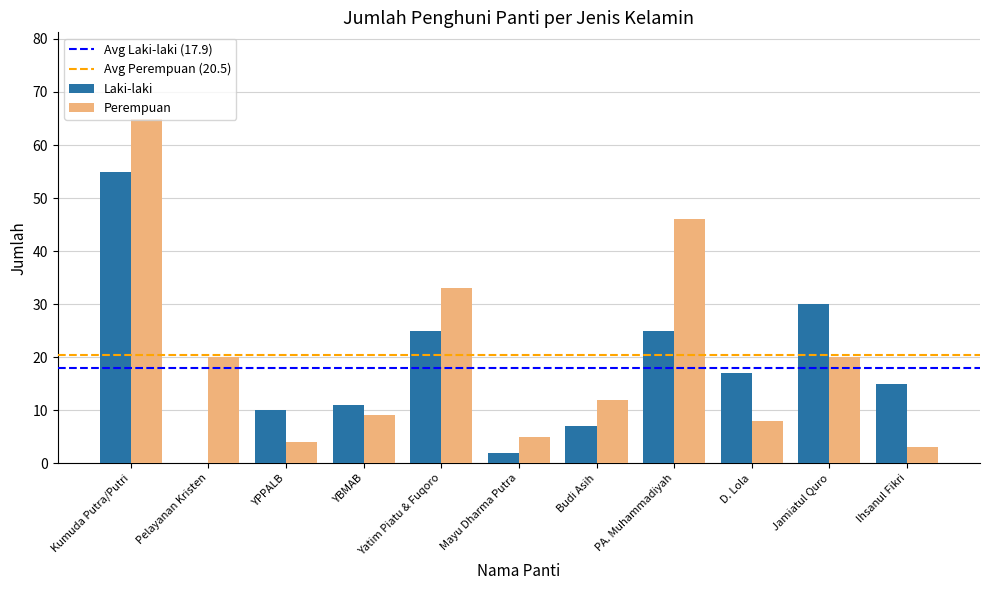

What is the average value of the Laki-laki series?

18